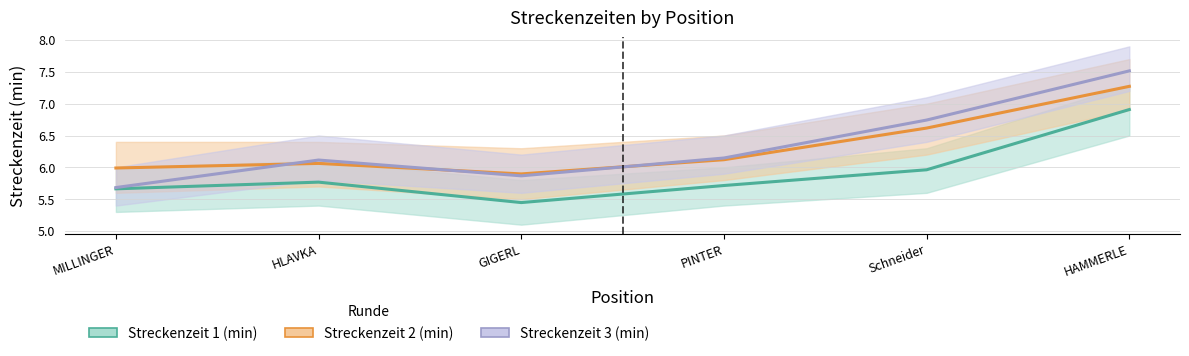

Reading left to right, what are all the values shown in this chart?

Streckenzeit 1 (min) (mean): MILLINGER=5.7	HLAVKA=5.8	GIGERL=5.4	PINTER=5.7	Schneider=6.0	HAMMERLE=6.9
Streckenzeit 2 (min) (mean): MILLINGER=6.0	HLAVKA=6.1	GIGERL=5.9	PINTER=6.1	Schneider=6.6	HAMMERLE=7.3
Streckenzeit 3 (min) (mean): MILLINGER=5.7	HLAVKA=6.1	GIGERL=5.9	PINTER=6.1	Schneider=6.7	HAMMERLE=7.5